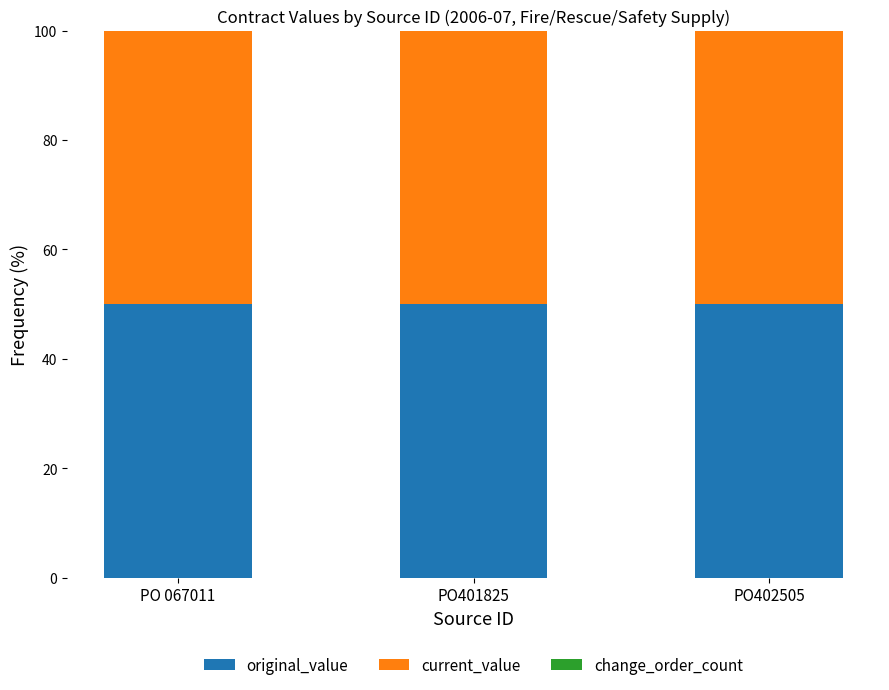

At which label does change_order_count reach its peak?

PO 067011